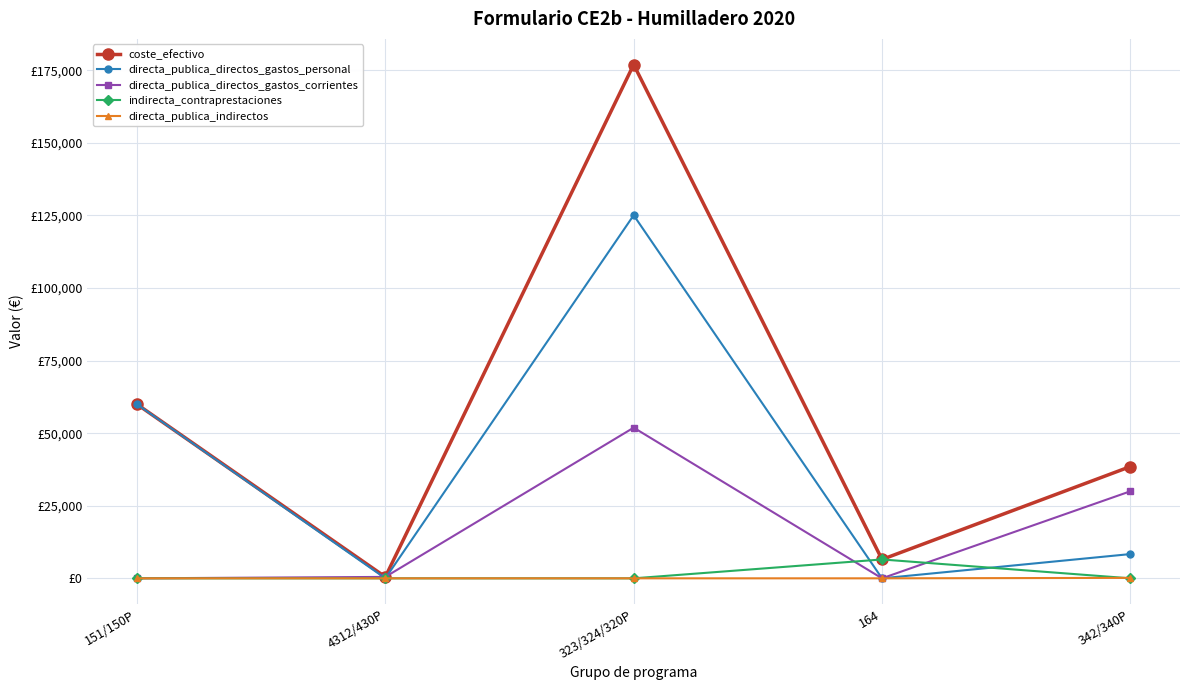

What are all the series names shown in the legend?

coste_efectivo, directa_publica_directos_gastos_personal, directa_publica_directos_gastos_corrientes, indirecta_contraprestaciones, directa_publica_indirectos